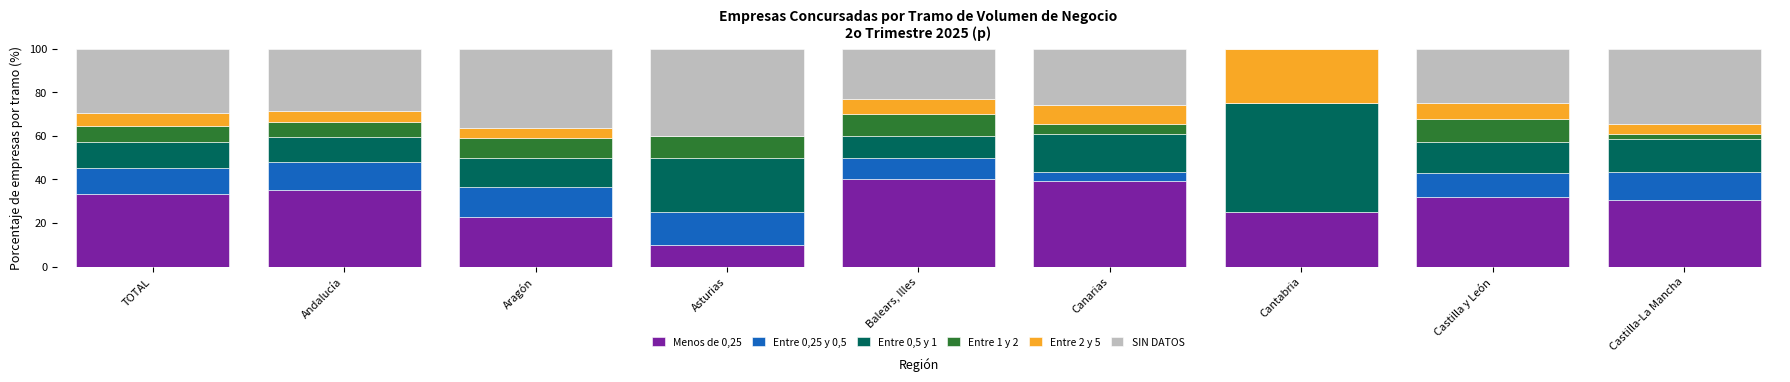

Is it true that Menos de 0,25 equals 24.2 at Canarias?

False